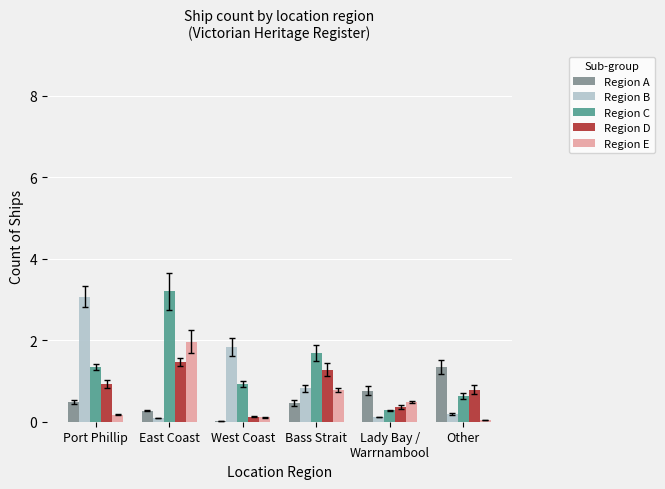

Count the number of categories in the chart.

6